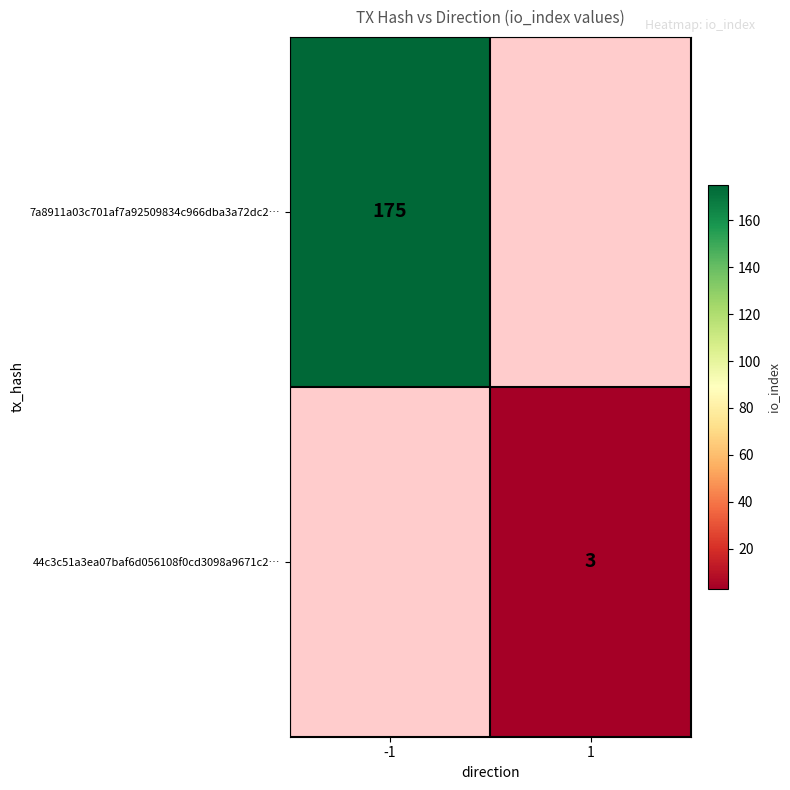

True or false: 44c3c51a3ea07baf6d056108f0cd3098a9671c2… has a value of 3 at 1.

True